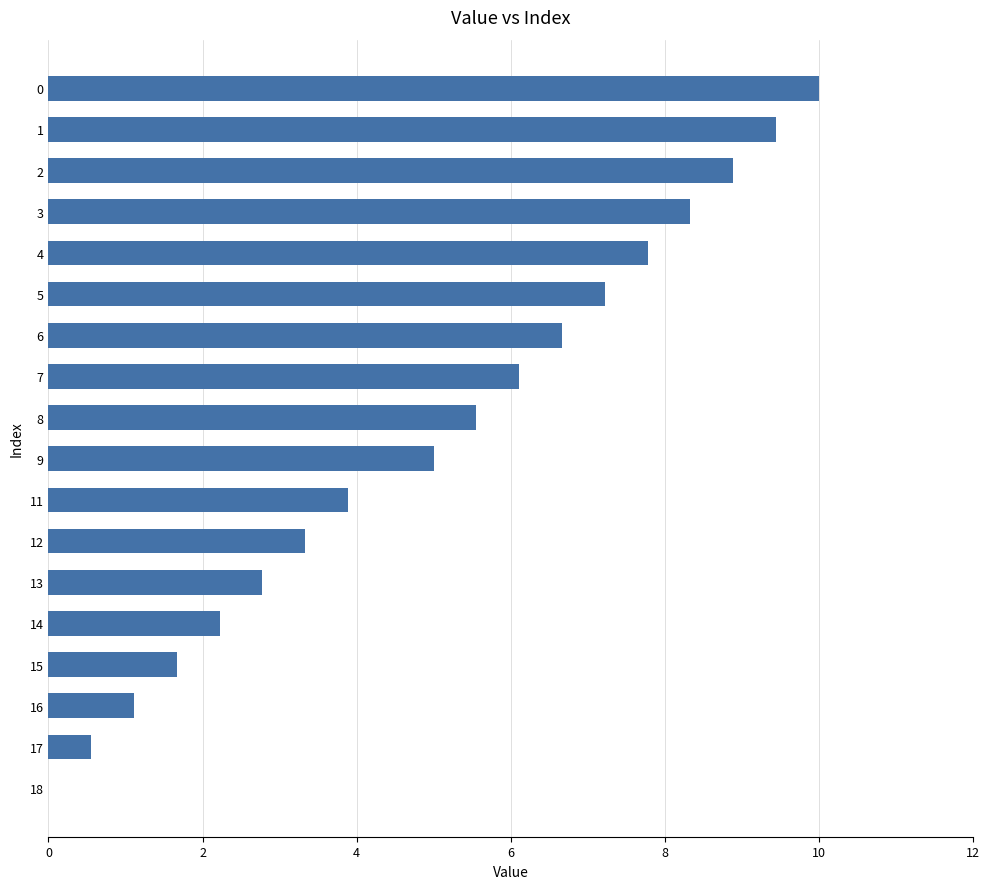

What is the approximate value at 11?

3.9